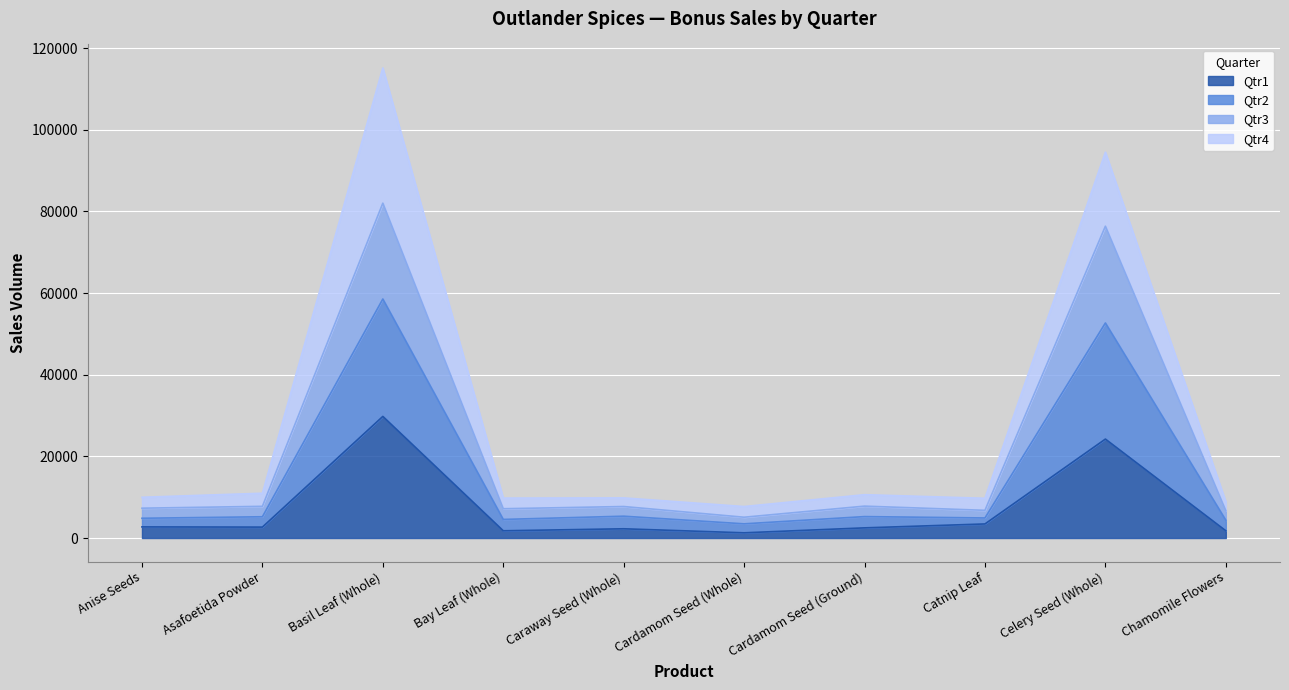

Between Caraway Seed (Whole) and Celery Seed (Whole), which series saw the biggest shift?

Qtr2